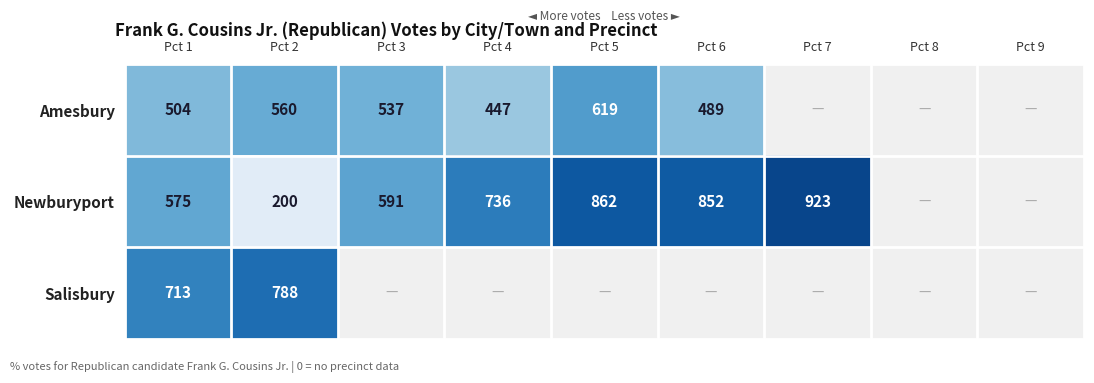

True or false: Salisbury has a value of 788 at Pct 2.

True